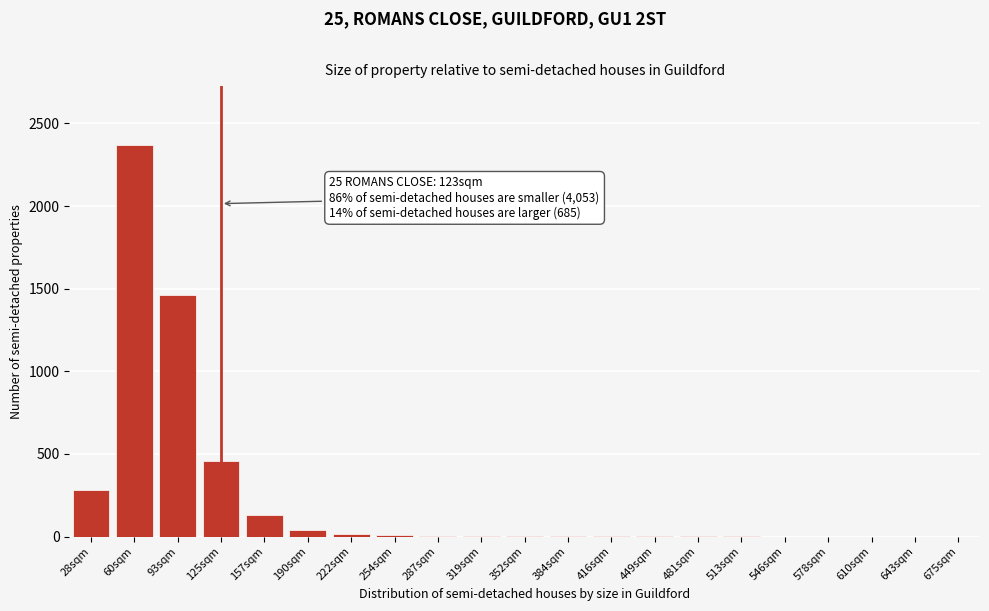

Which label corresponds to the largest value in the chart?

60sqm